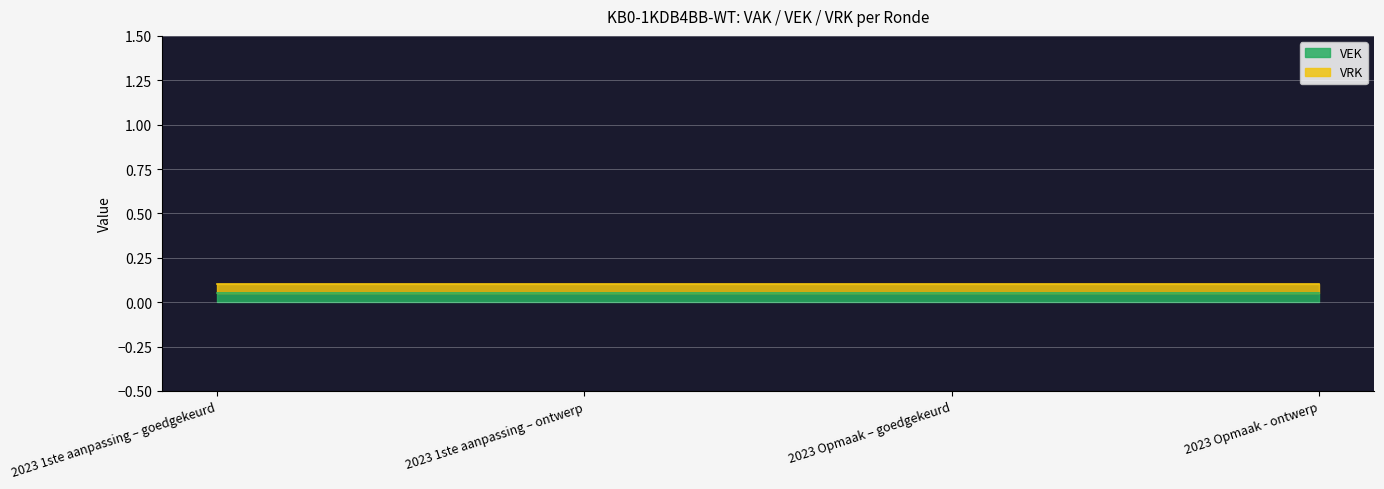

Reading left to right, list all the values displayed in this chart.

VEK line: 0.1	0.1	0.1	0.1
VRK line: 0.1	0.1	0.1	0.1